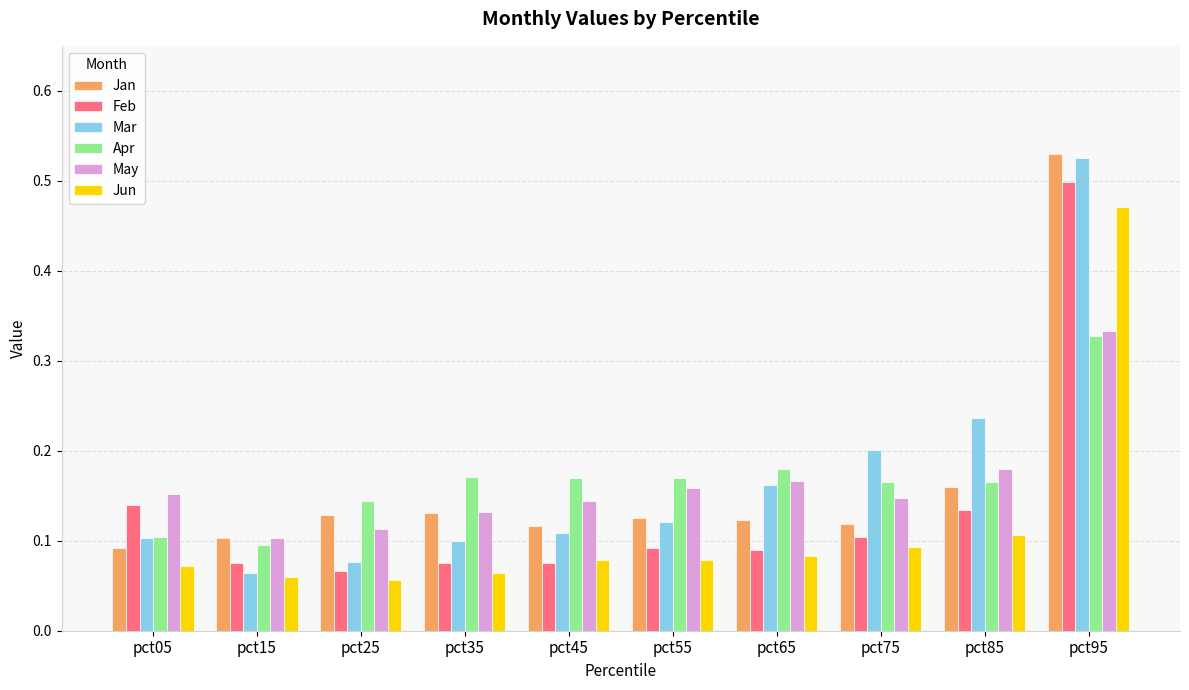

Count the Jan values in the range 0 to 1.

10